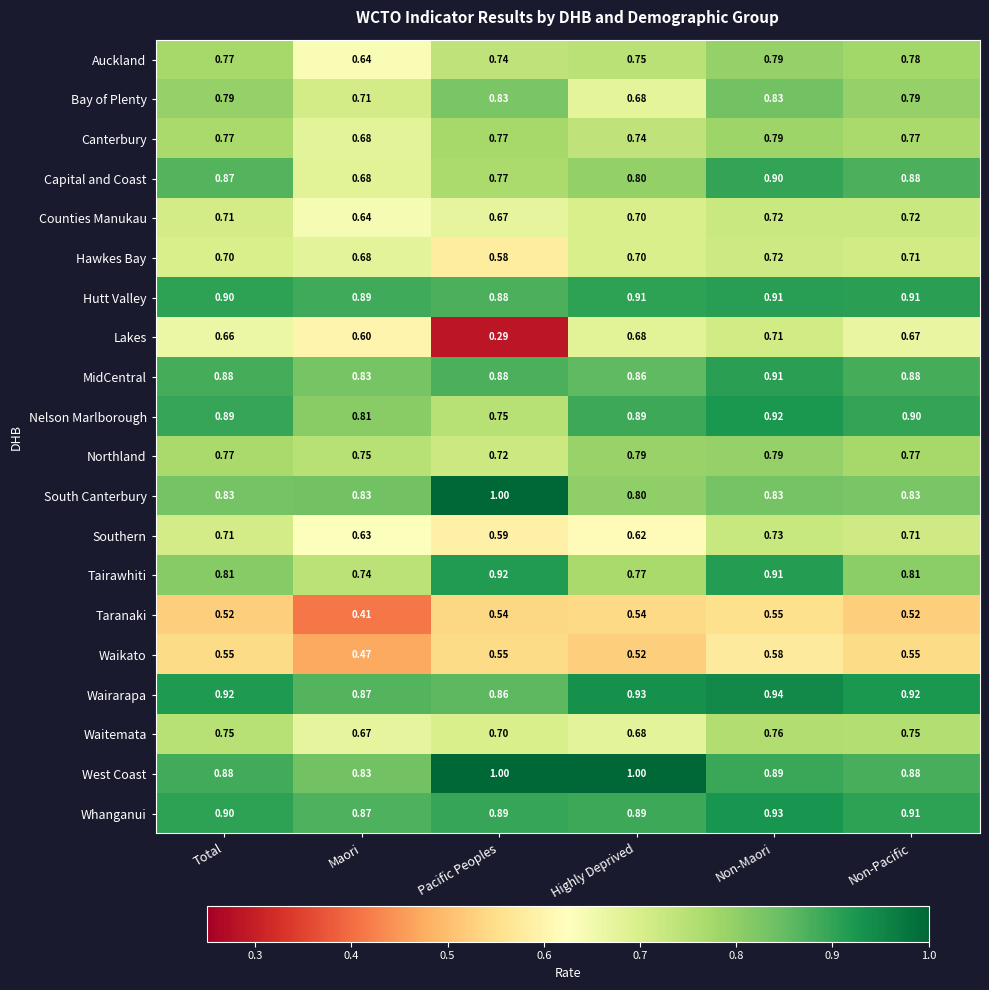

At how many categories does at least one series exceed 0?

6